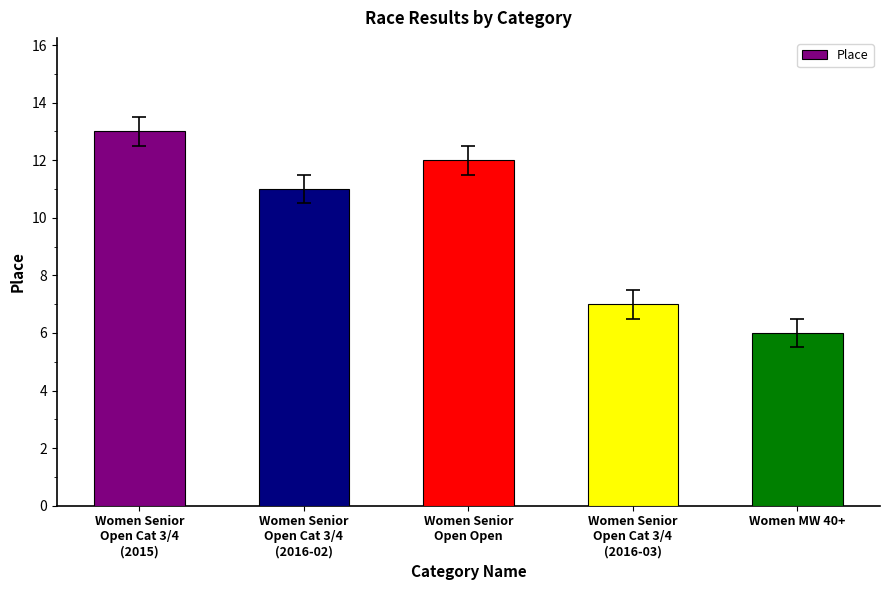

Where does the data first go above 11?

Women Senior
Open Cat 3/4
(2015)